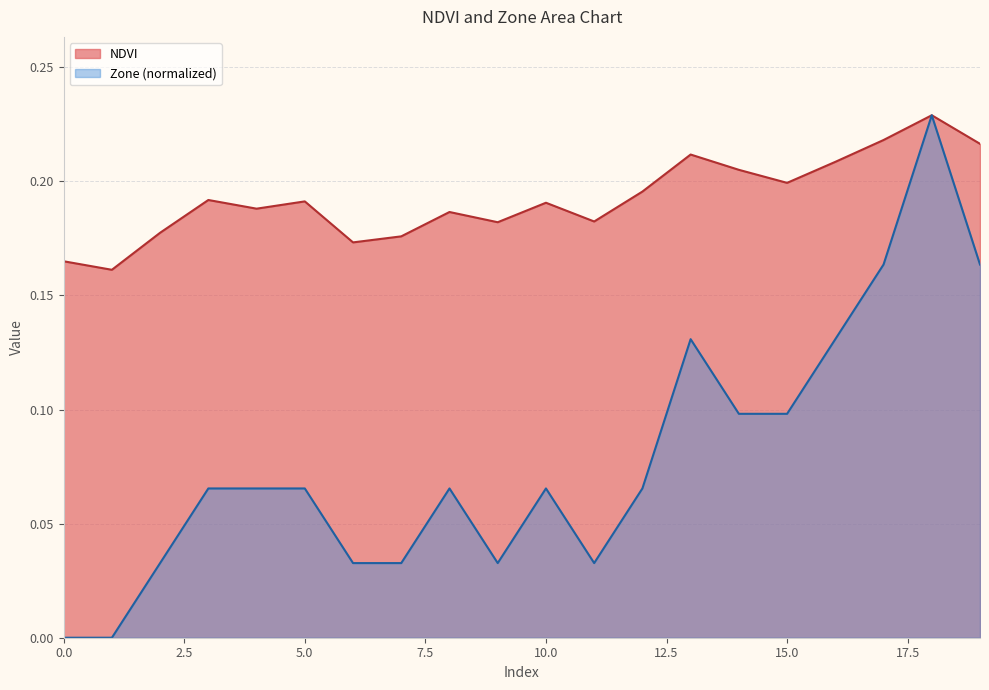

Which series has the largest total across all categories?

NDVI